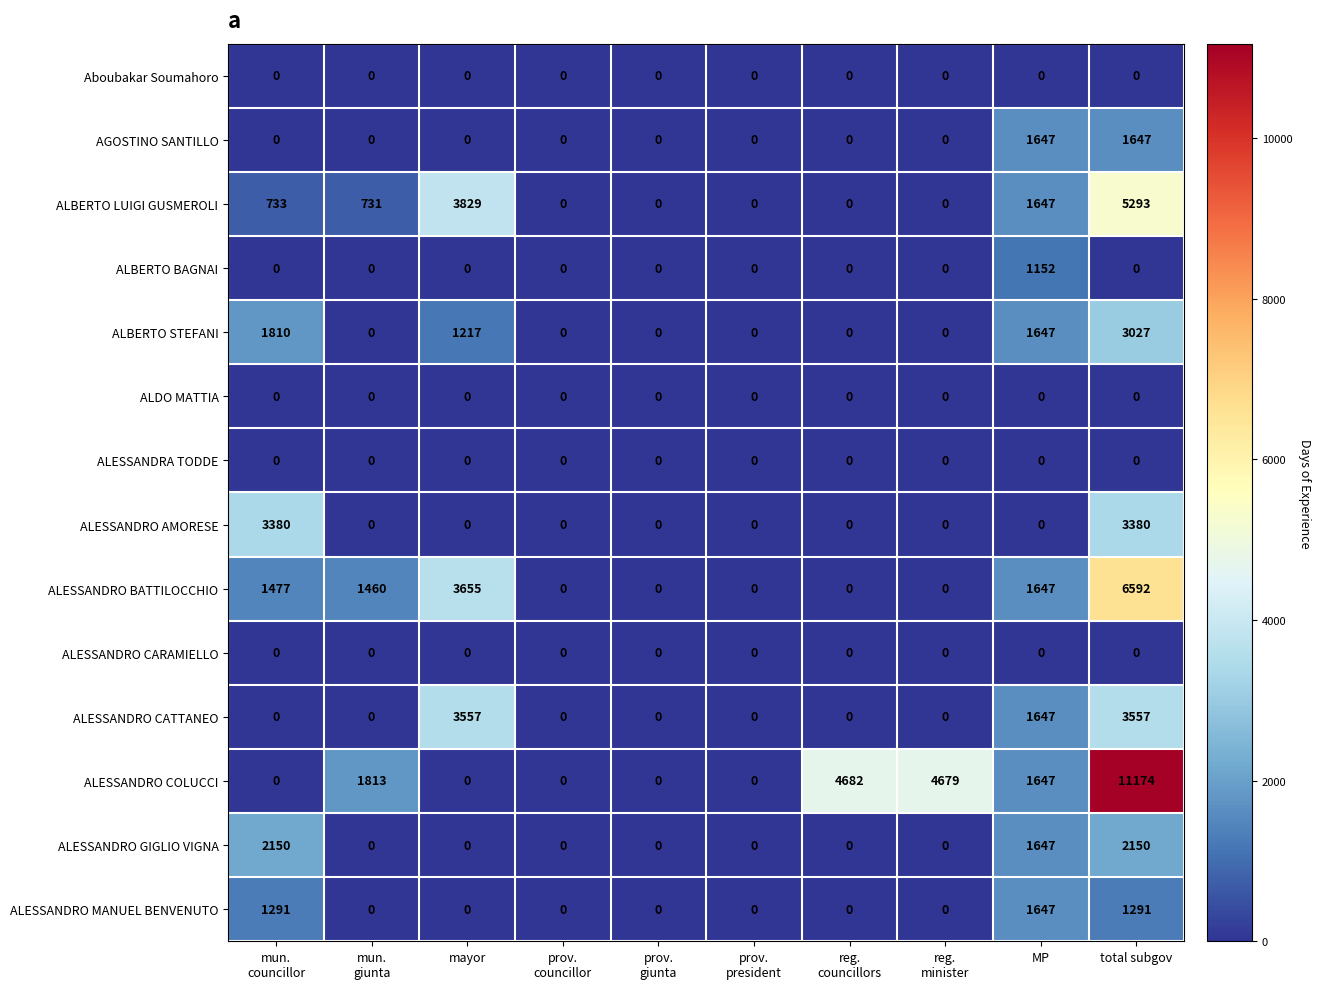

What is the average value of the AGOSTINO SANTILLO series?

329